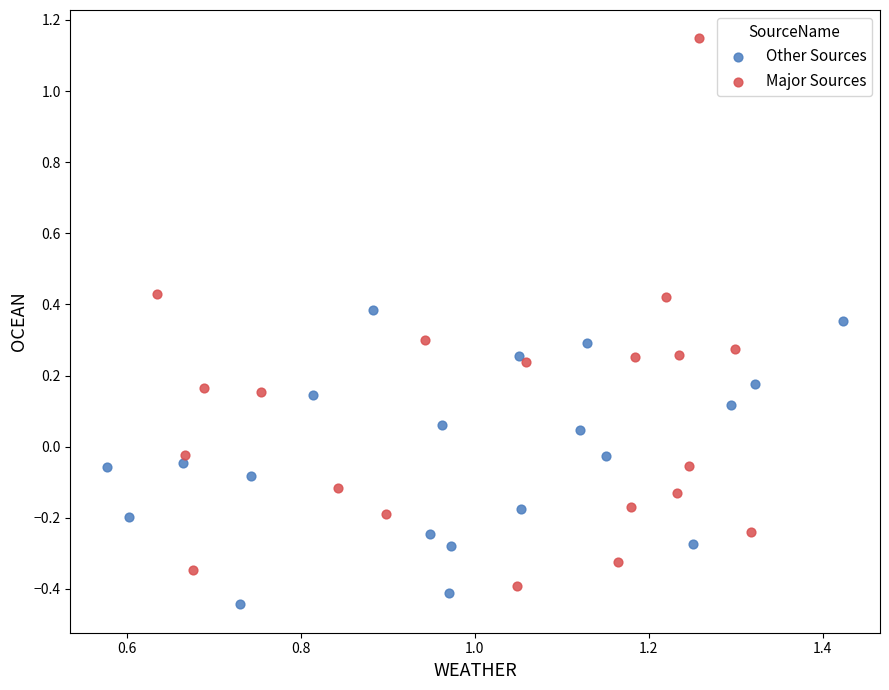

Which series has the widest spread of Y values?

Major Sources